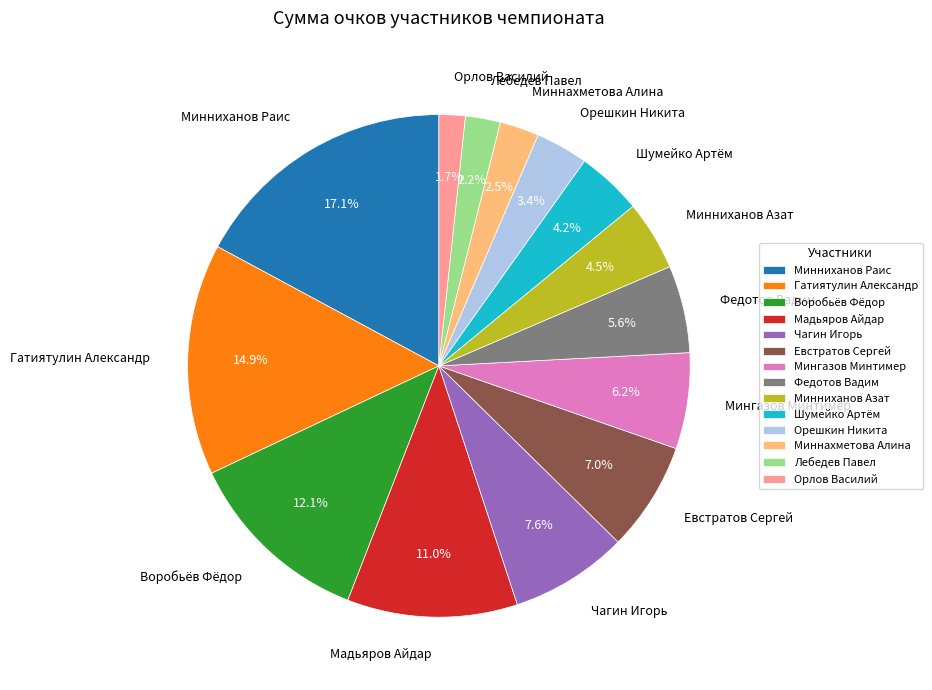

Which slice is the largest?

Минниханов Раис